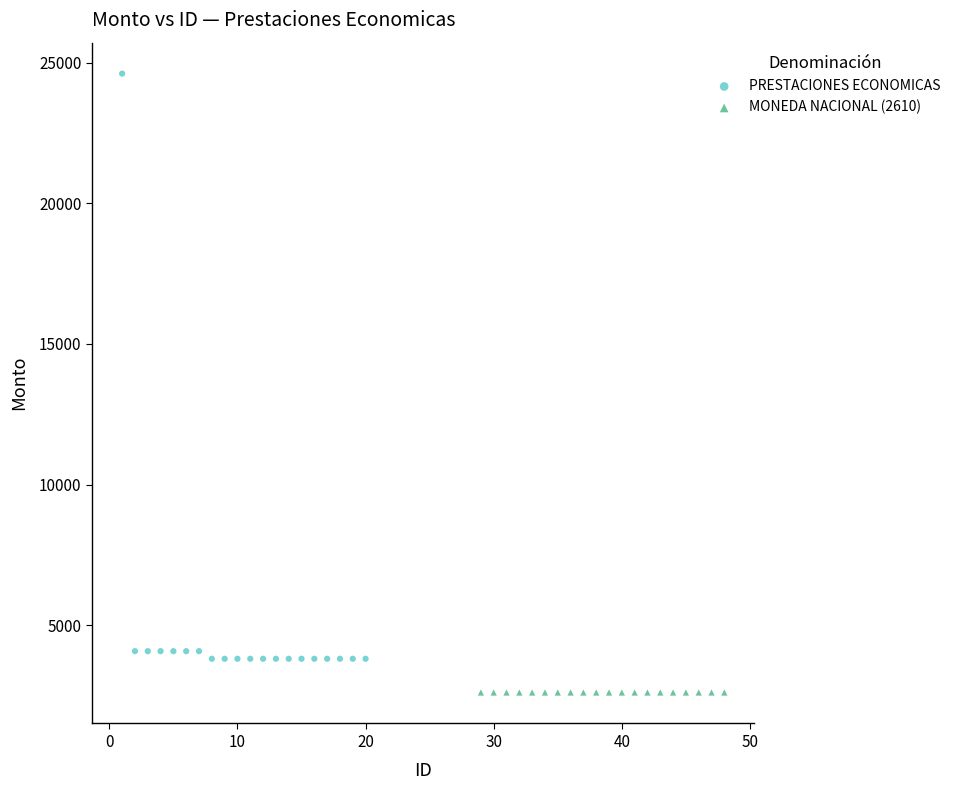

Which series reaches the maximum Y coordinate?

PRESTACIONES ECONOMICAS